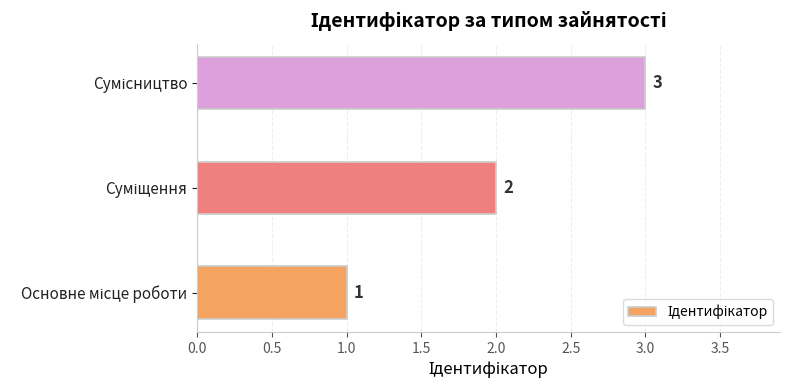

What is the smallest value displayed?

1